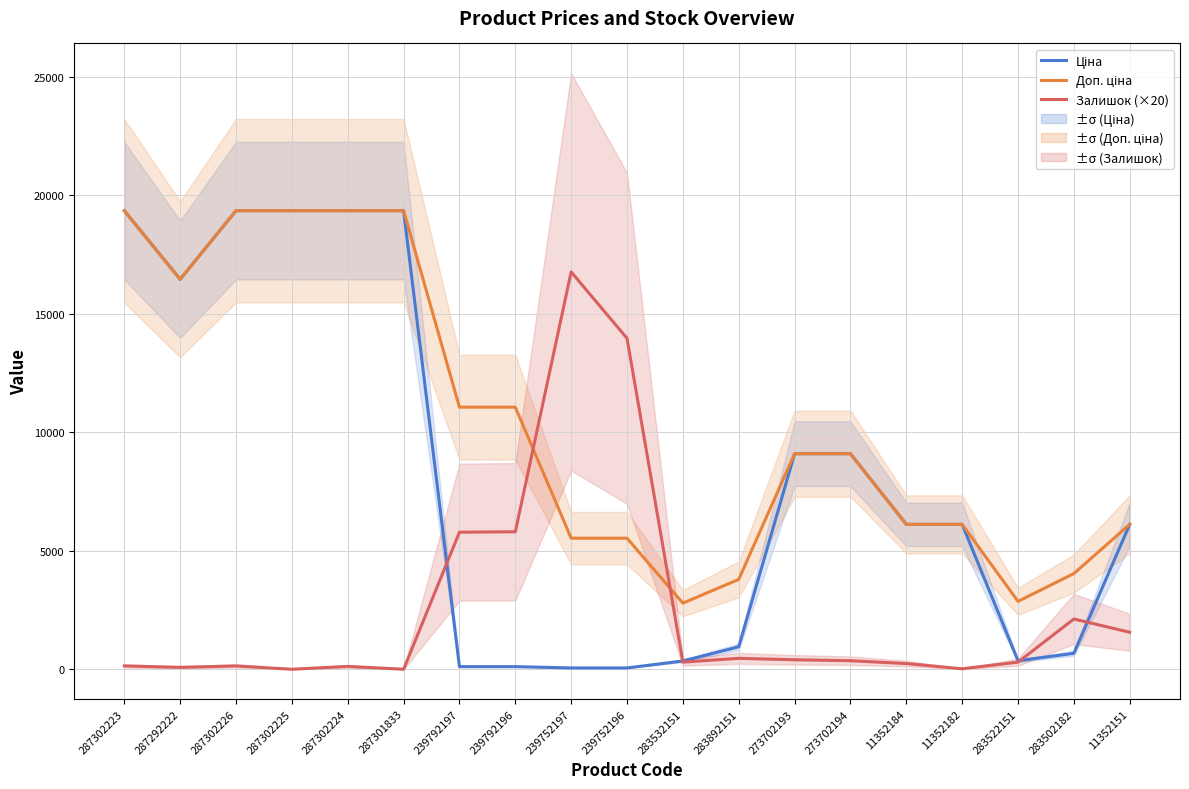

Count the number of categories in the chart.

19